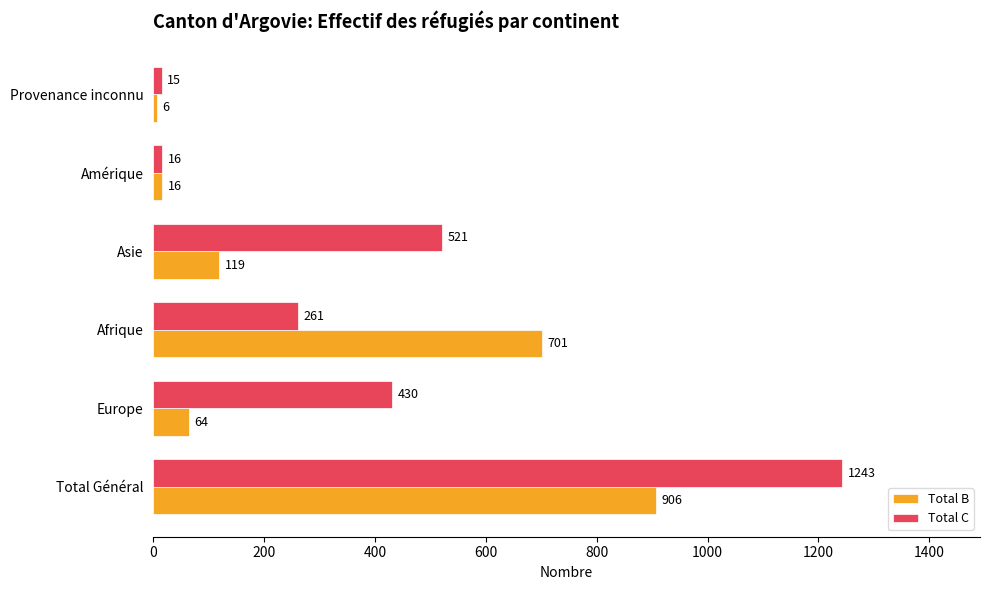

Which series has the widest spread of values?

Total C